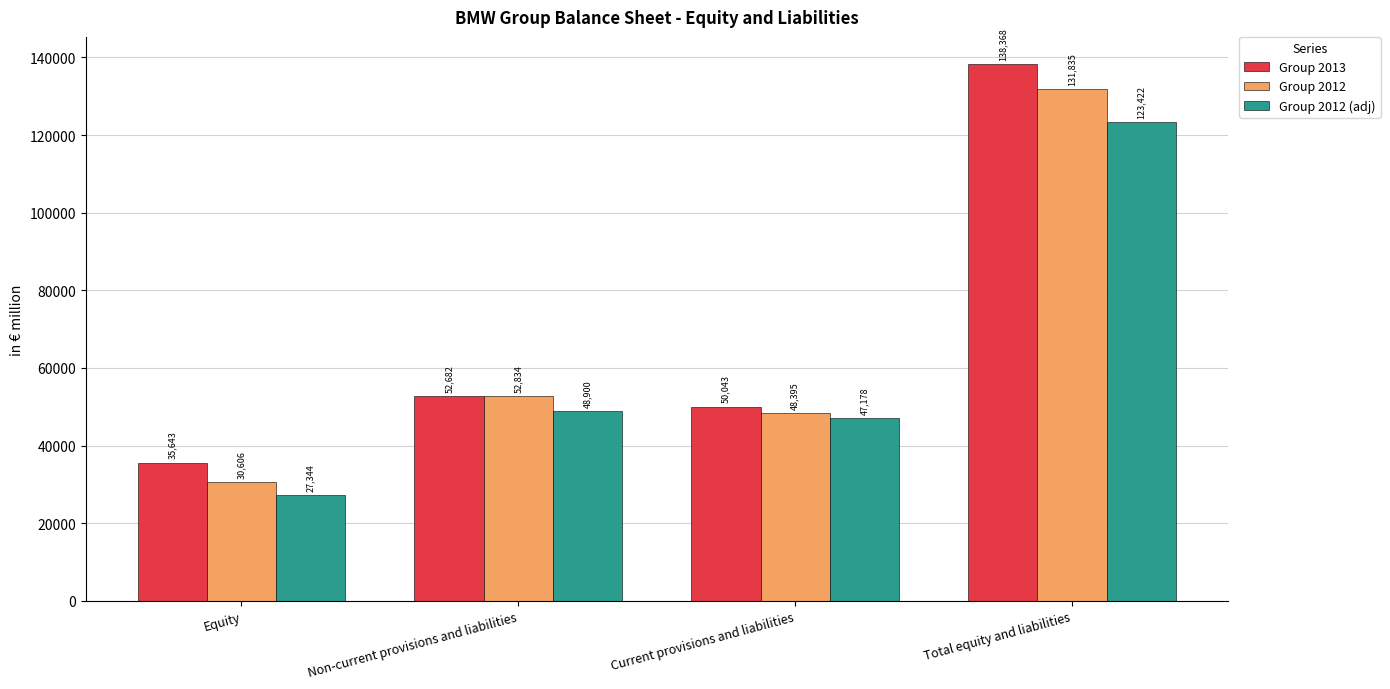

The value of Group 2013 at Equity is 35643. True or false?

True